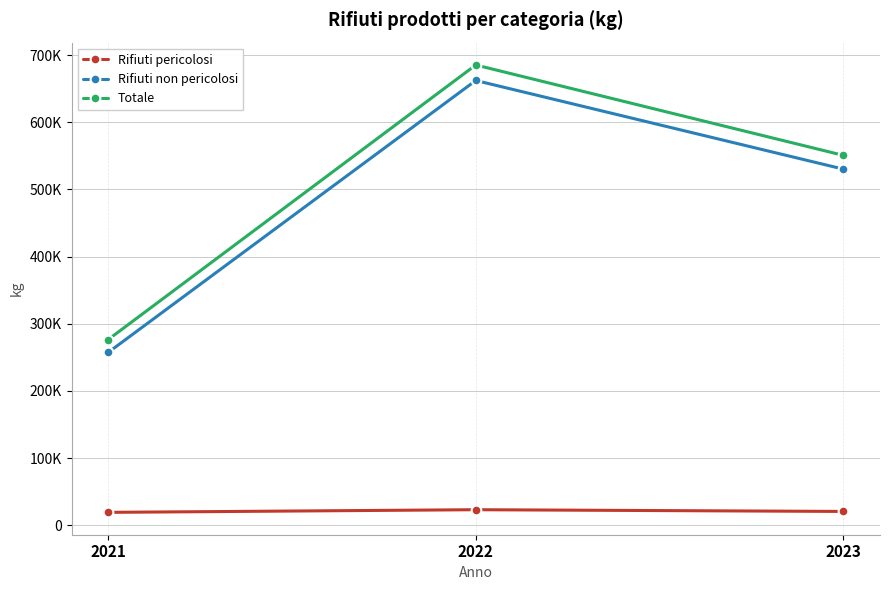

Reading left to right, list all the values displayed in this chart.

Rifiuti pericolosi: 19147.0	23085.4	20505.0
Rifiuti non pericolosi: 257395.6	662261.3	530300.0
Totale: 276542.6	685346.0	550805.0